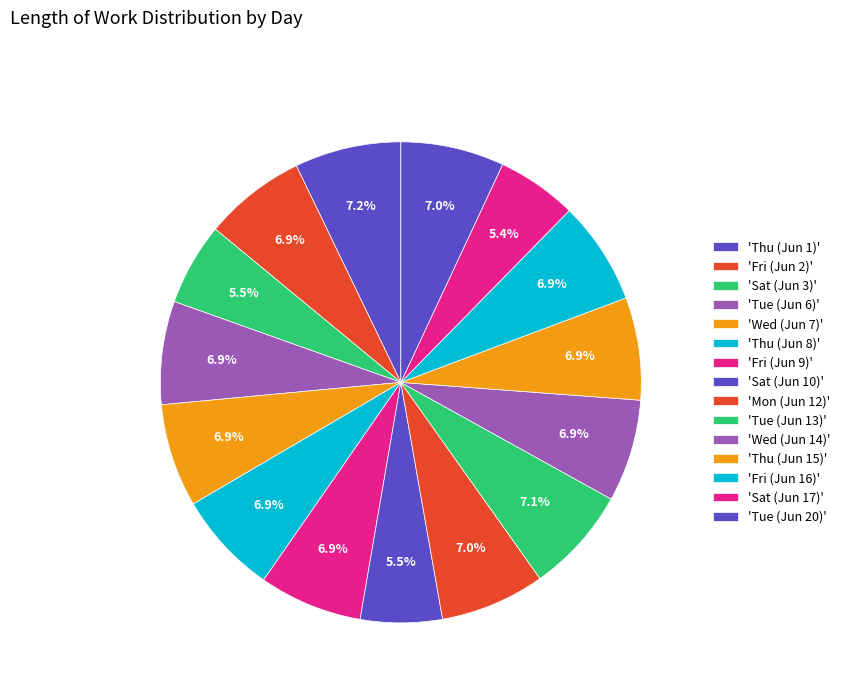

Which category has the biggest portion of the pie?

Thu (Jun 1)